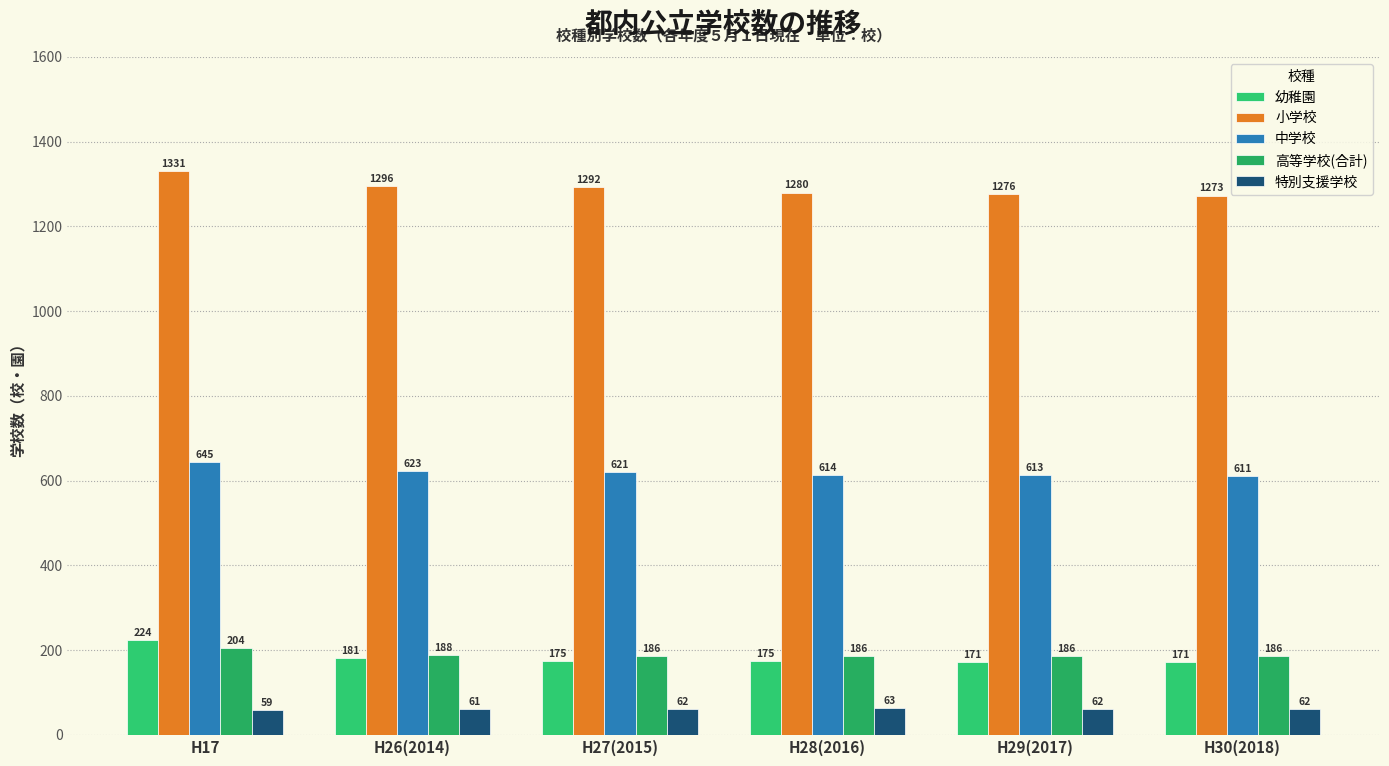

Reading left to right, extract all data points from this chart.

幼稚園: 224	181	175	175	171	171
小学校: 1331	1296	1292	1280	1276	1273
中学校: 645	623	621	614	613	611
高等学校(合計): 204	188	186	186	186	186
特別支援学校: 59	61	62	63	62	62